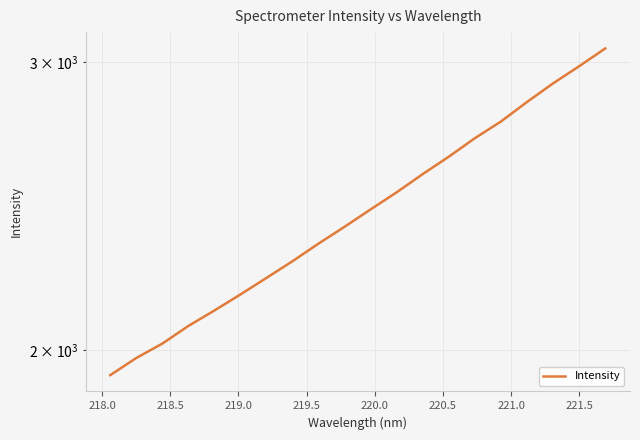

Does the chart display data point markers on the line(s)?

No